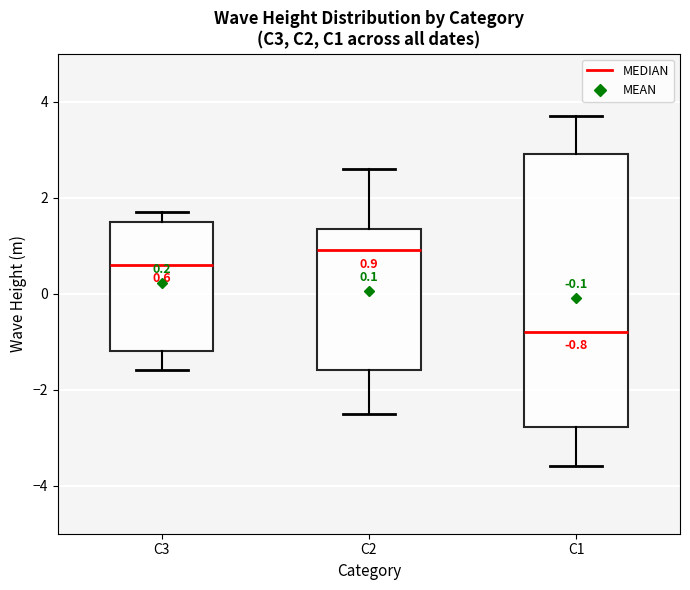

Which box is the tallest, from its lower edge to its upper edge?

C1